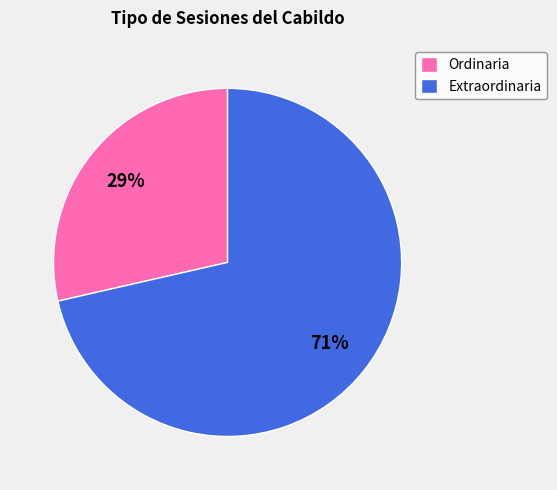

To the nearest percent, what percentage of the pie is Extraordinaria?

71%